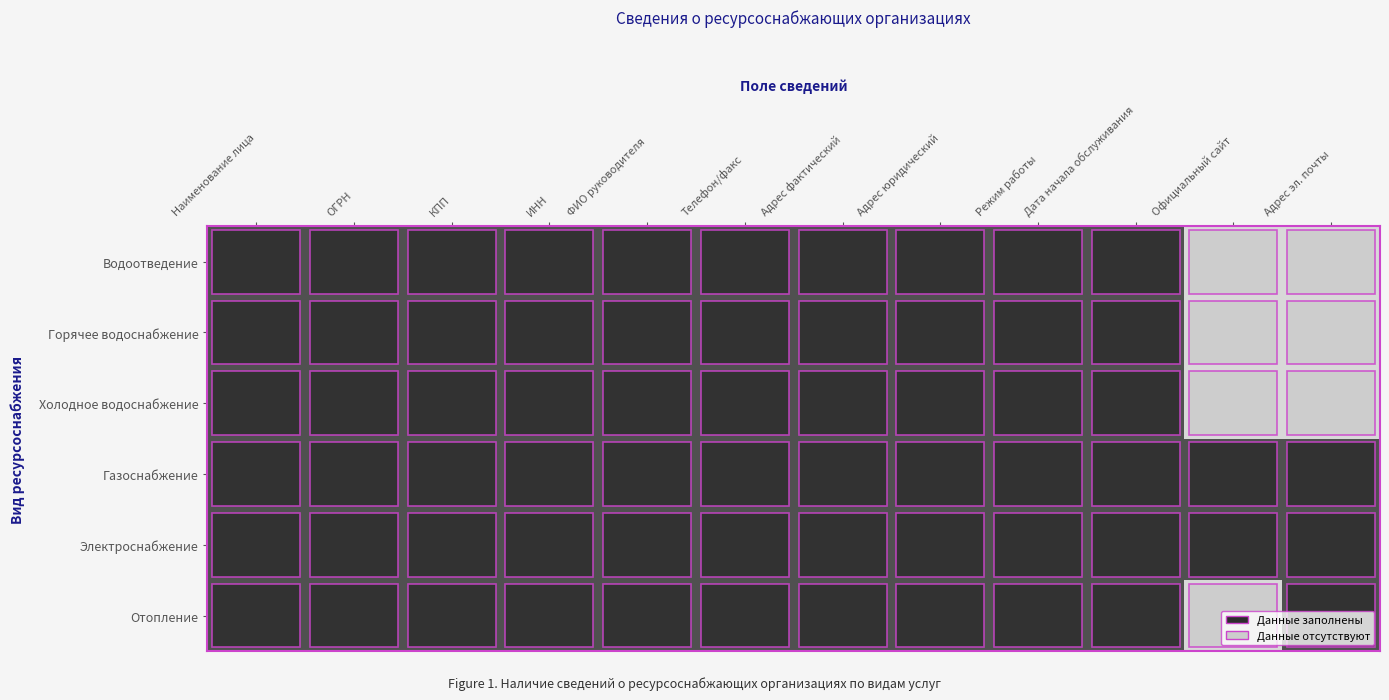

Reading left to right, transcribe all the data shown in this chart.

Отопление: Наименование лица=1	ОГРН=1	КПП=1	ИНН=1	ФИО руководителя=1	Телефон/факс=1	Адрес фактический=1	Адрес юридический=1	Режим работы=1	Дата начала обслуживания=1	Официальный сайт=0	Адрес эл. почты=1
Электроснабжение: Наименование лица=1	ОГРН=1	КПП=1	ИНН=1	ФИО руководителя=1	Телефон/факс=1	Адрес фактический=1	Адрес юридический=1	Режим работы=1	Дата начала обслуживания=1	Официальный сайт=1	Адрес эл. почты=1
Газоснабжение: Наименование лица=1	ОГРН=1	КПП=1	ИНН=1	ФИО руководителя=1	Телефон/факс=1	Адрес фактический=1	Адрес юридический=1	Режим работы=1	Дата начала обслуживания=1	Официальный сайт=1	Адрес эл. почты=1
Холодное водоснабжение: Наименование лица=1	ОГРН=1	КПП=1	ИНН=1	ФИО руководителя=1	Телефон/факс=1	Адрес фактический=1	Адрес юридический=1	Режим работы=1	Дата начала обслуживания=1	Официальный сайт=0	Адрес эл. почты=0
Горячее водоснабжение: Наименование лица=1	ОГРН=1	КПП=1	ИНН=1	ФИО руководителя=1	Телефон/факс=1	Адрес фактический=1	Адрес юридический=1	Режим работы=1	Дата начала обслуживания=1	Официальный сайт=0	Адрес эл. почты=0
Водоотведение: Наименование лица=1	ОГРН=1	КПП=1	ИНН=1	ФИО руководителя=1	Телефон/факс=1	Адрес фактический=1	Адрес юридический=1	Режим работы=1	Дата начала обслуживания=1	Официальный сайт=0	Адрес эл. почты=0